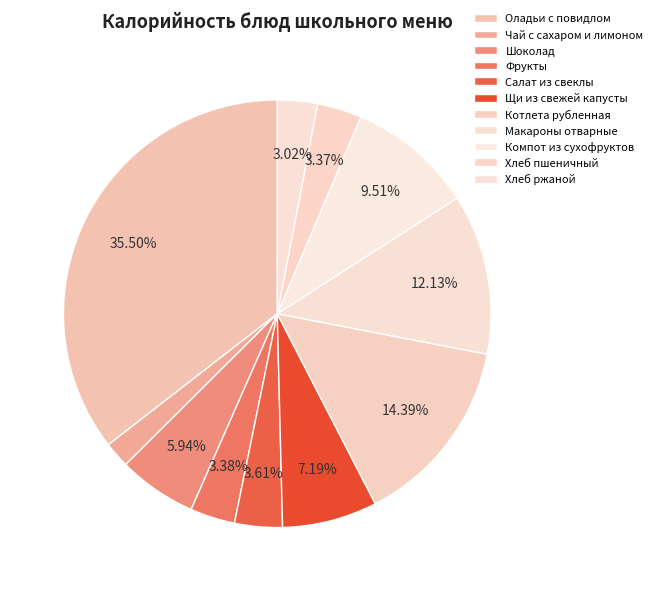

What is the total percentage of Котлета рубленная and Хлеб ржаной?

17.4%